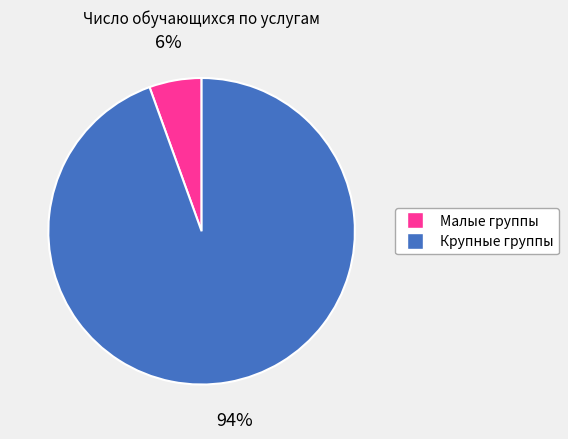

Is there a majority slice in this chart?

Yes